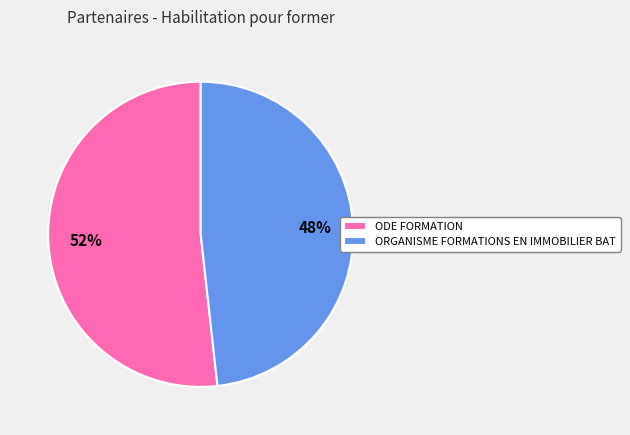

The ODE FORMATION slice represents 52% of the pie. True or false?

True